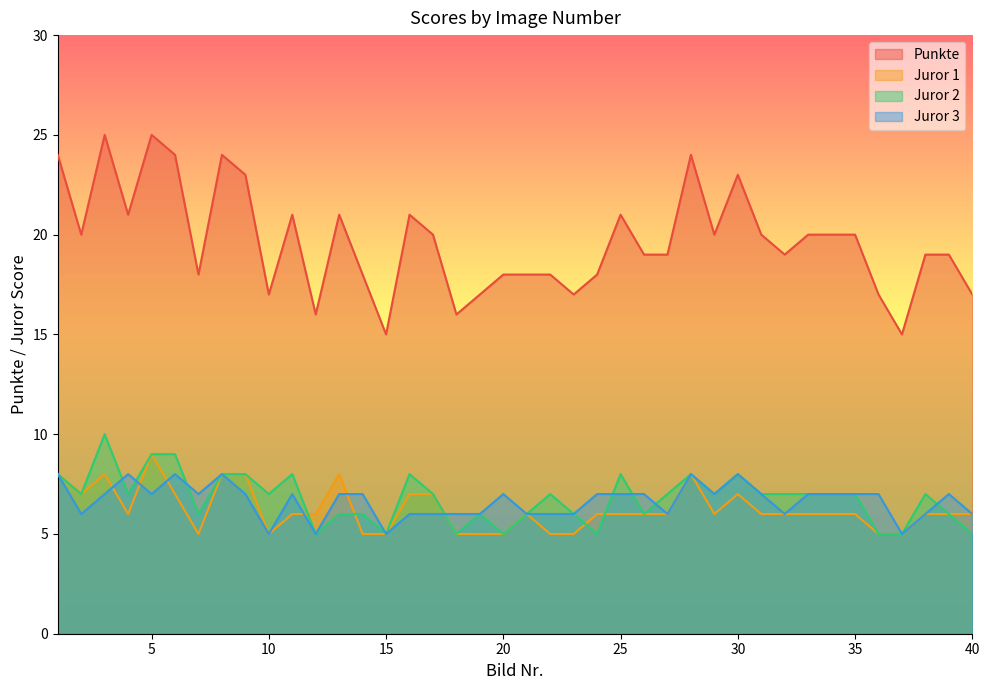

Which series has the largest total across all categories?

Punkte